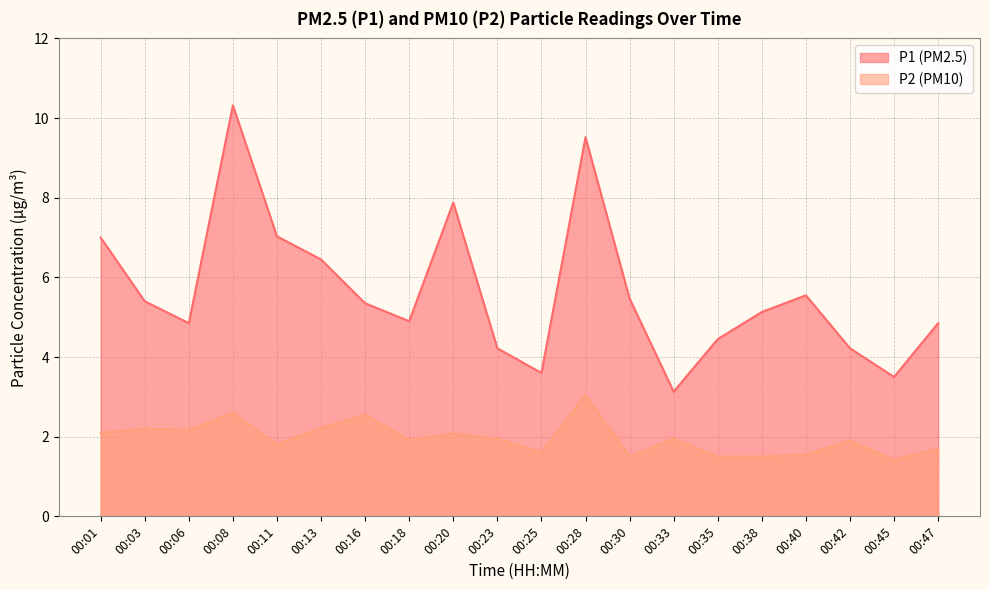

Is it true that P1 equals 5.6 at 00:42?

False